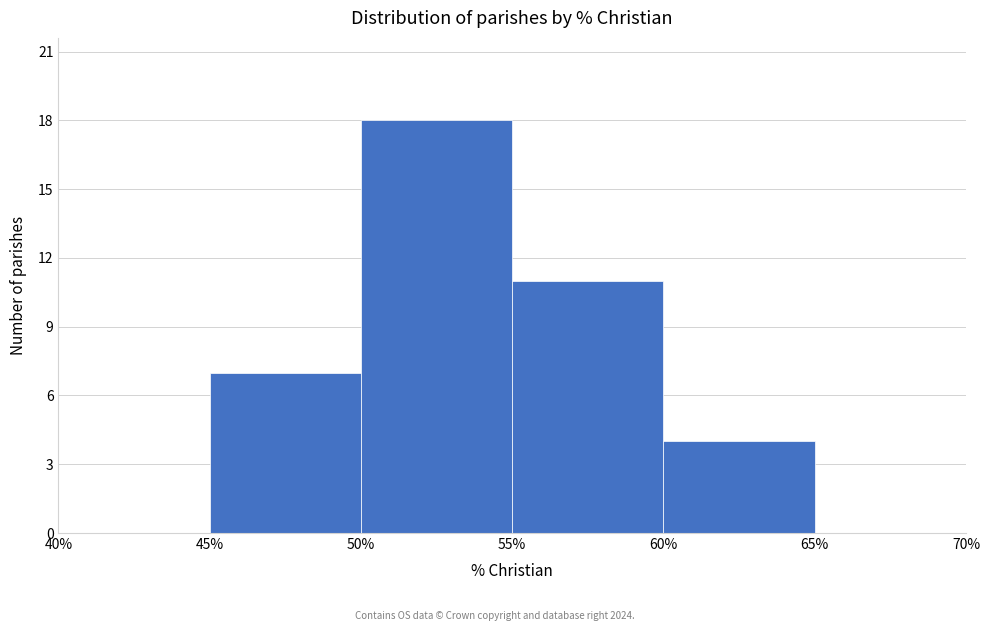

Reading left to right, transcribe this chart: for each bar, give the range it covers on the x-axis and its height. The values are not printed on the chart, so give them approximately, as read against the axis.

40% to 45%: 0
45% to 50%: 7
50% to 55%: 18
55% to 60%: 11
60% to 65%: 4
65% to 70%: 0